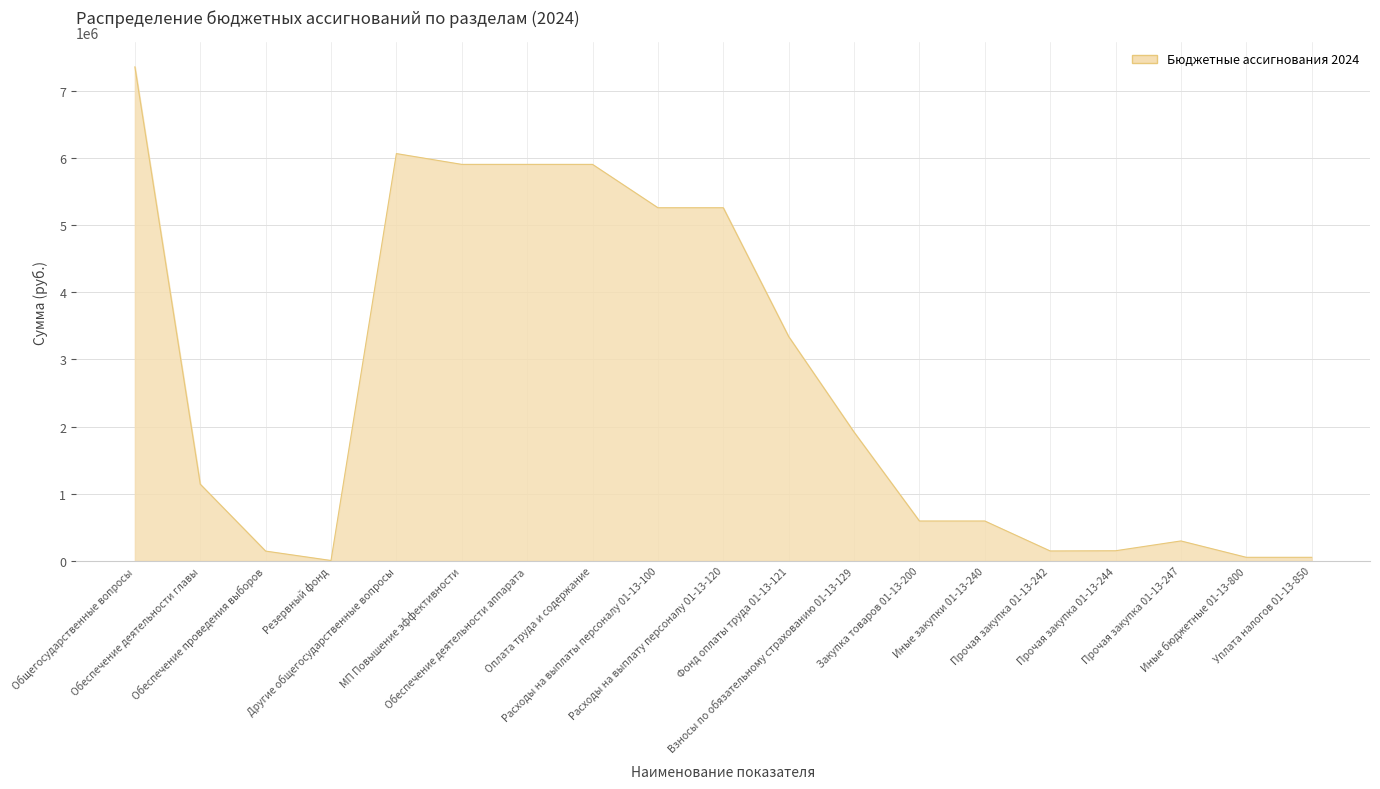

What is the difference between the maximum and minimum values?

7350635